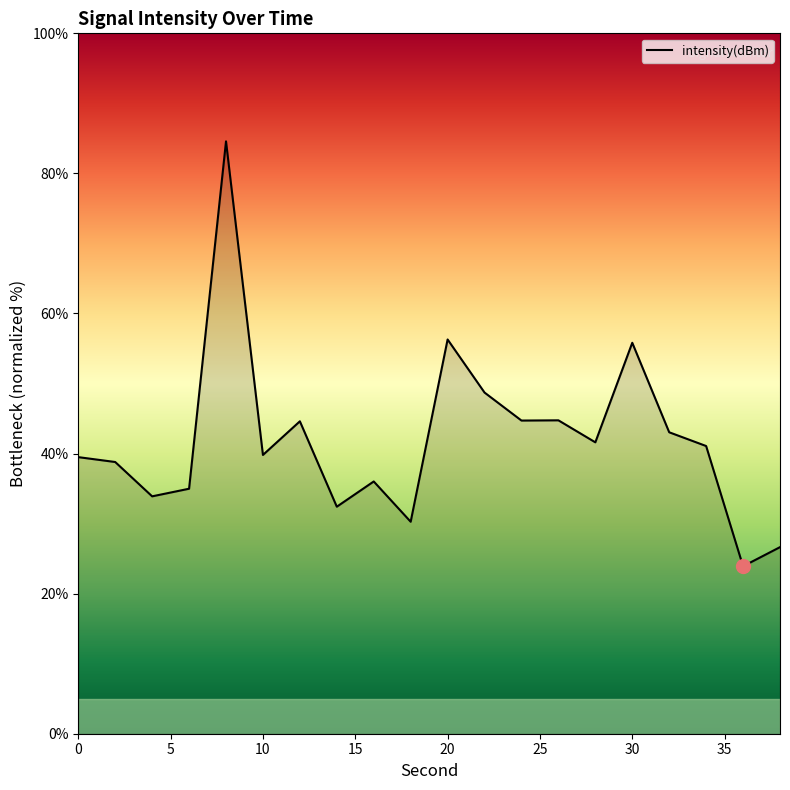

What is the greatest value displayed?

84.6